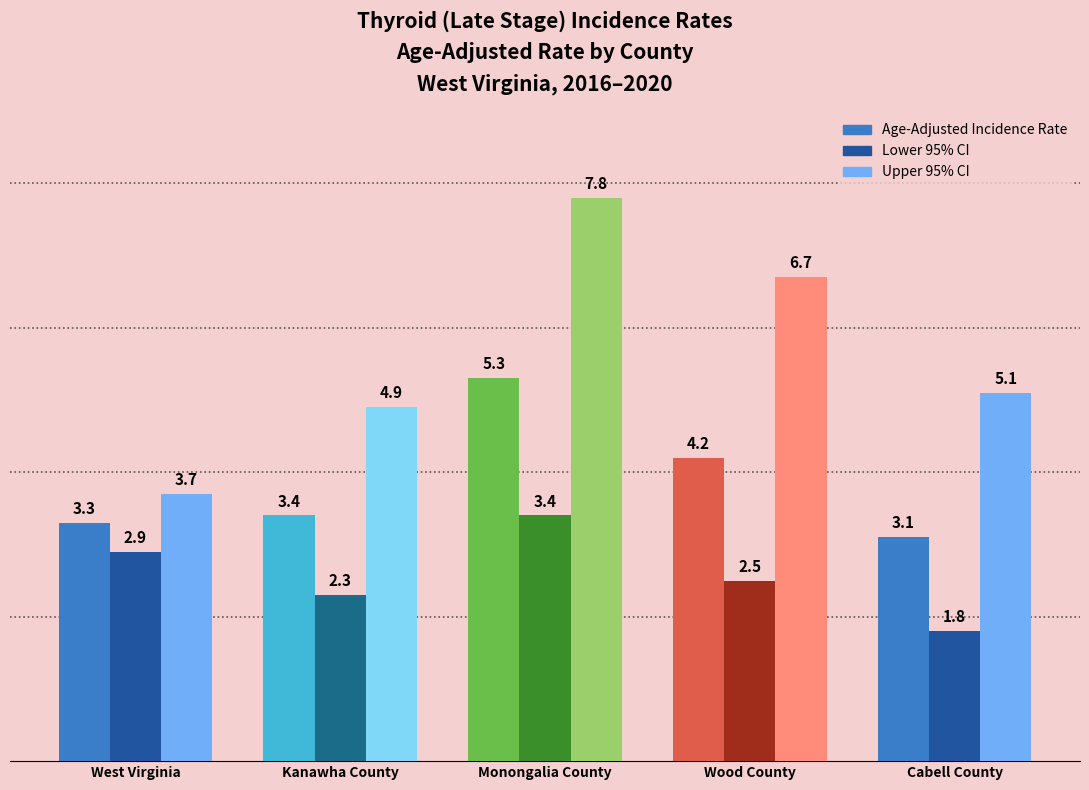

What is the label of the 2nd bar from the left?

Kanawha County